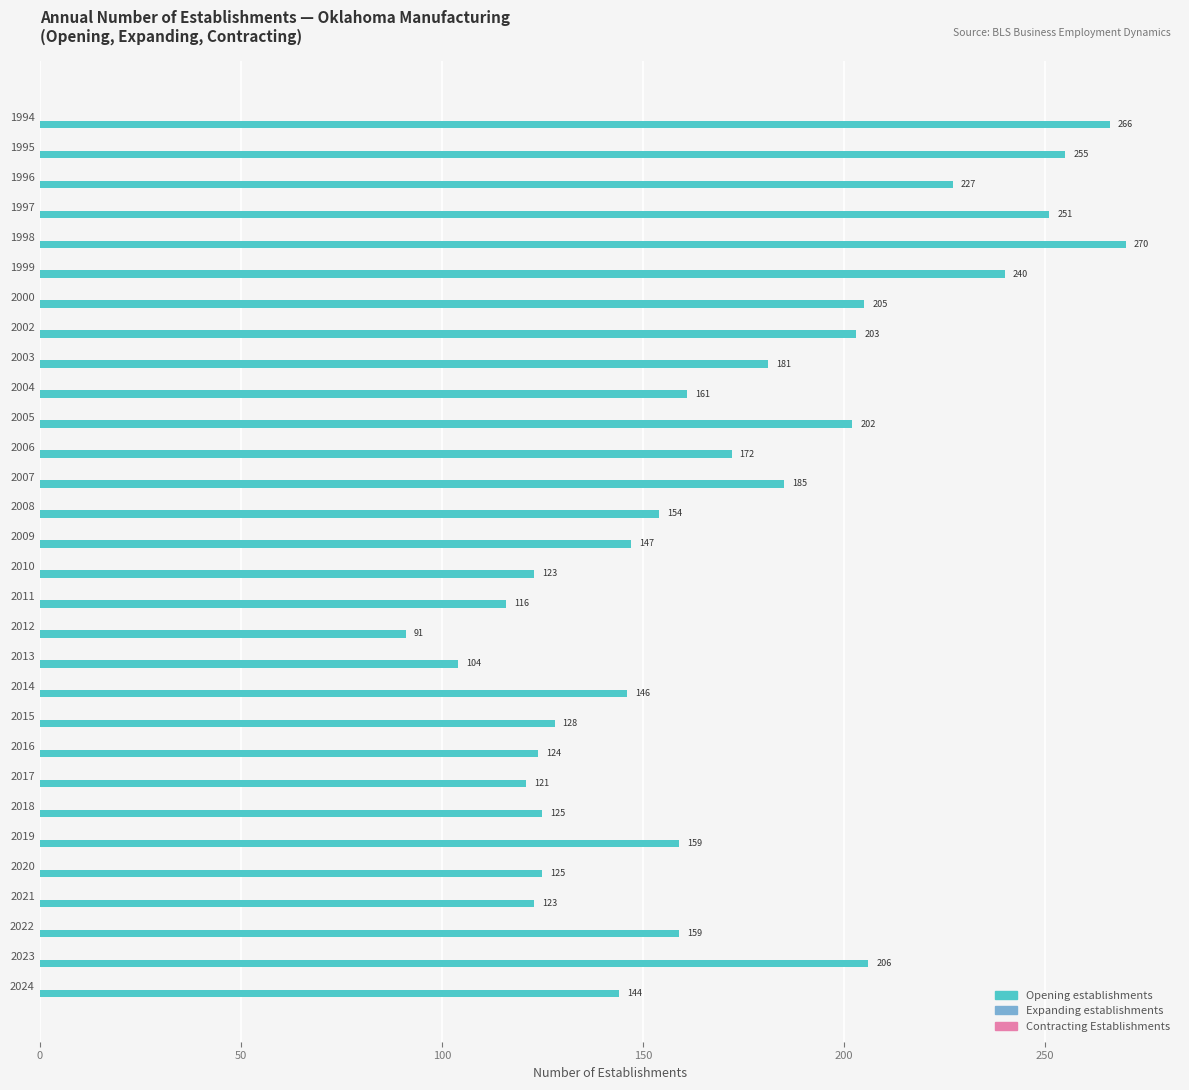

Reading bottom to top, what are all the values shown in this chart?

144	206	159	123	125	159	125	121	124	128	146	104	91	116	123	147	154	185	172	202	161	181	203	205	240	270	251	227	255	266